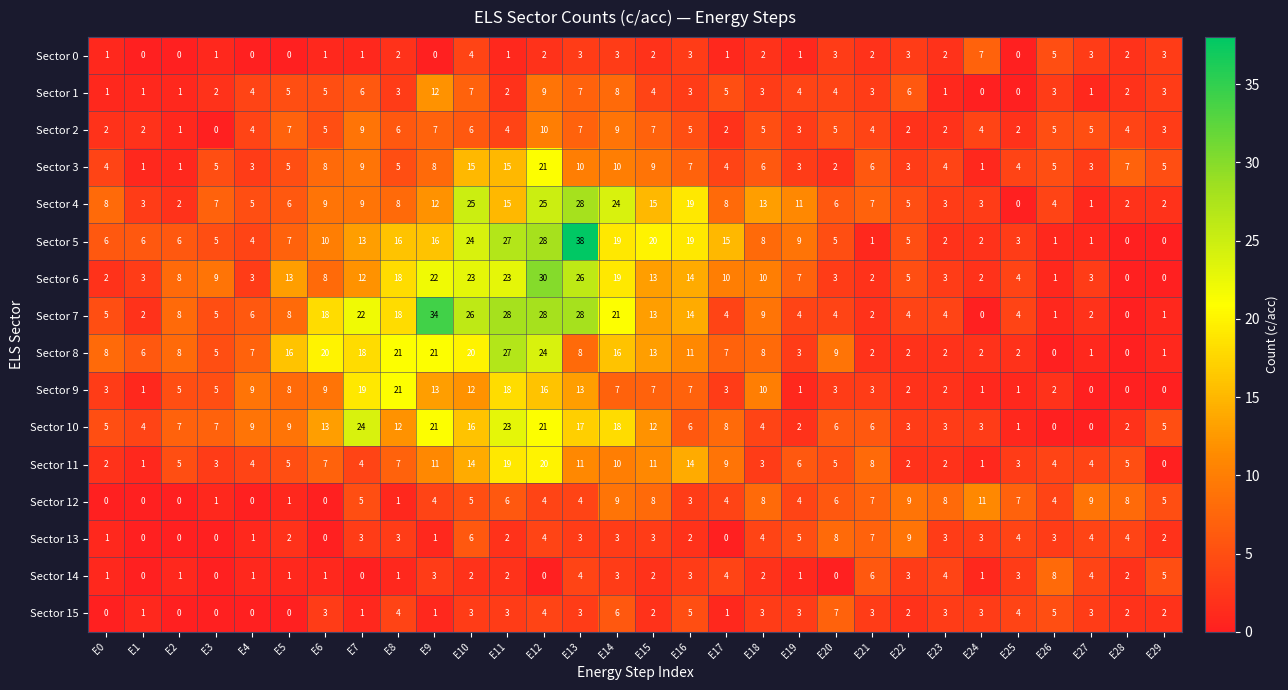

What is the approximate value of Sector 12 at E20?

6